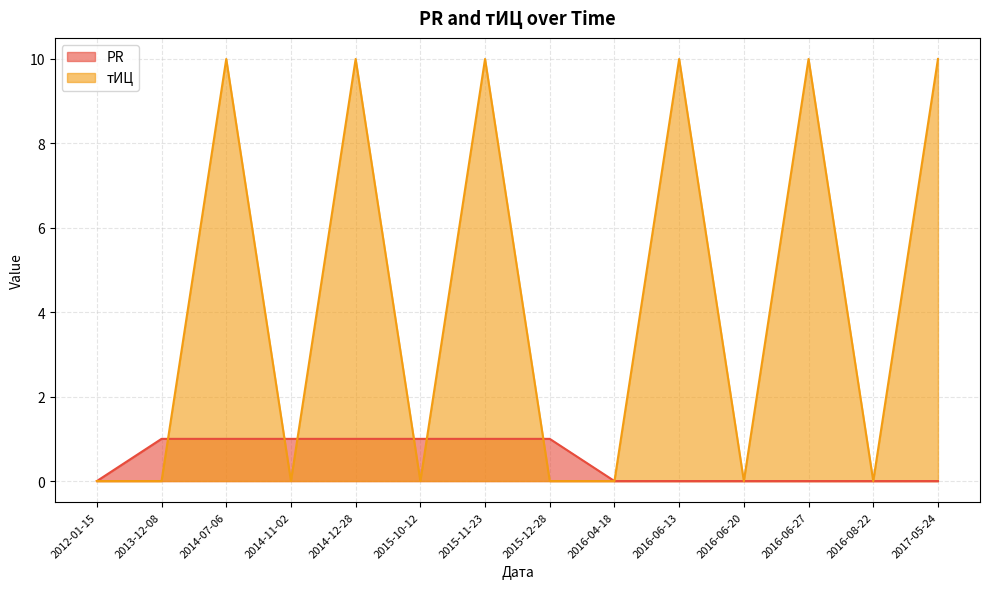

Which series ends up on top after the final intersection of тИЦ and PR?

PR